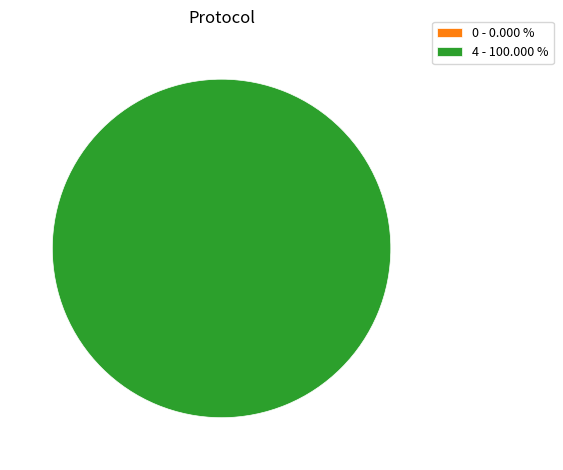

Combined, what portion of the pie is Ticket (io_index=0) and Regular (io_index=4)?

100.0%